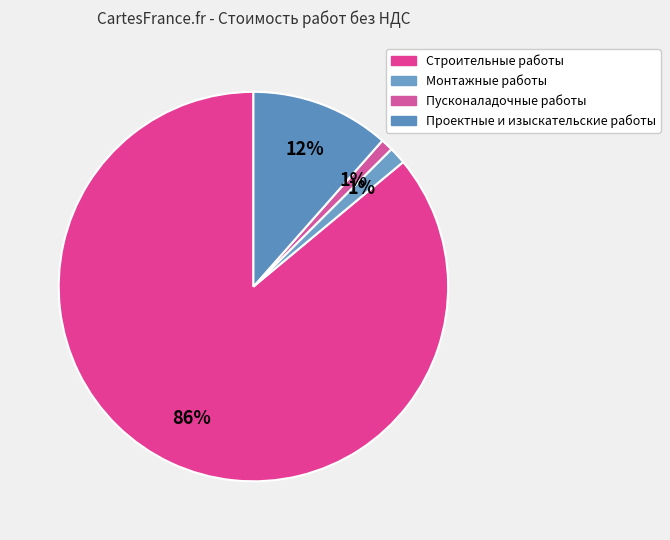

Combined, do Пусконаладочные работы and Проектные и изыскательские работы account for over 50%?

No